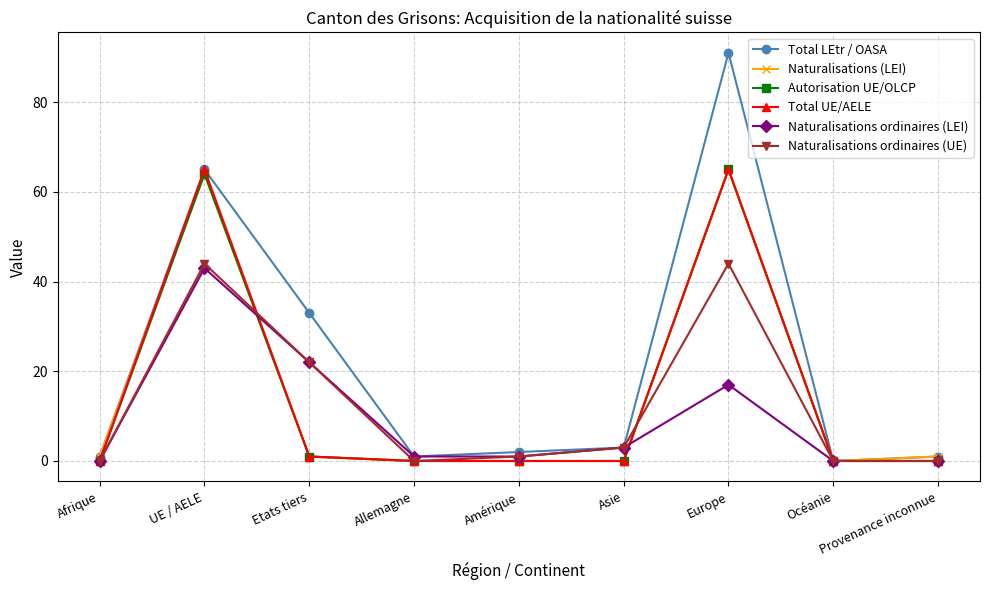

Which series has the largest total across all categories?

Total LEtr / OASA